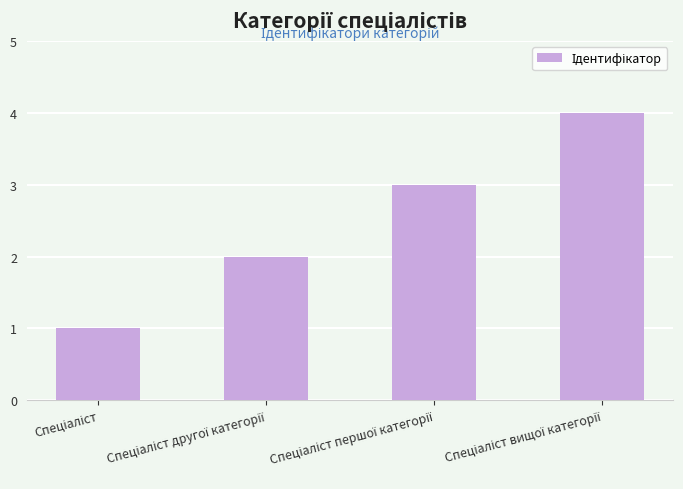

Count the number of data series in this chart.

1